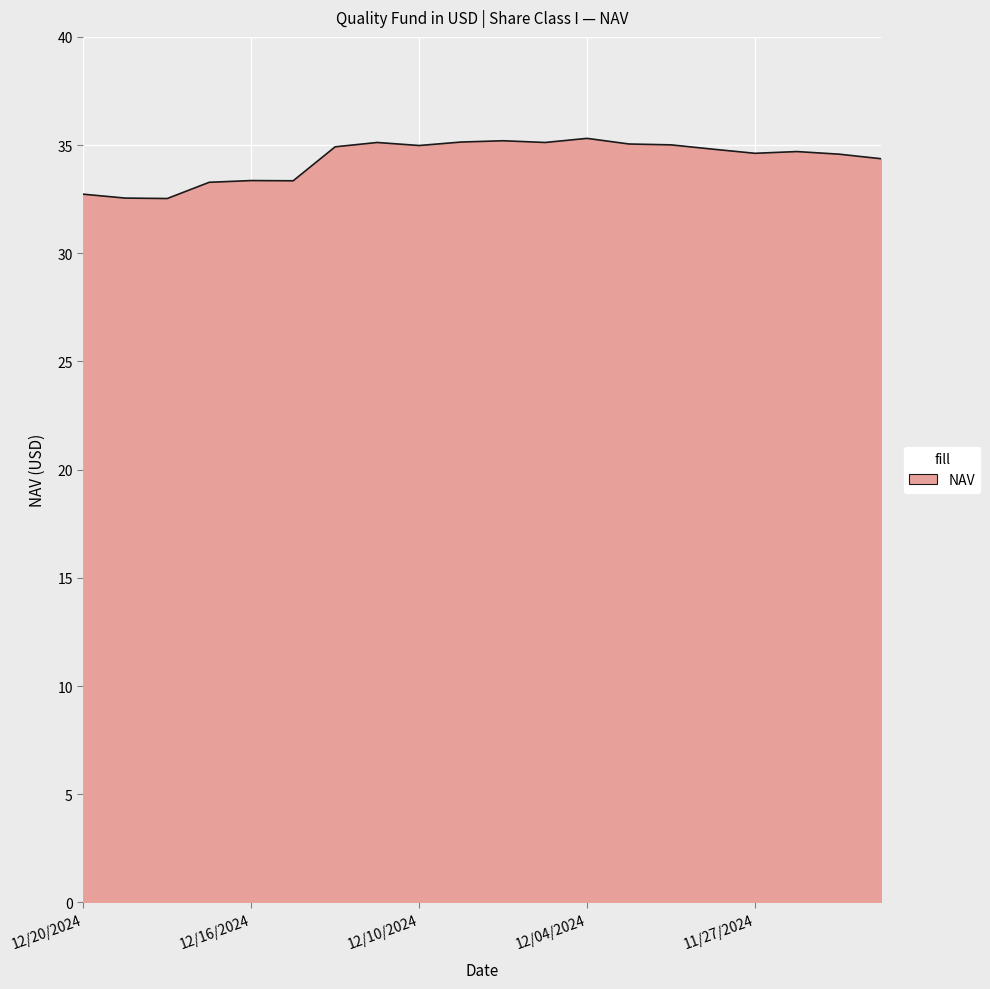

What is the average value?

34.3